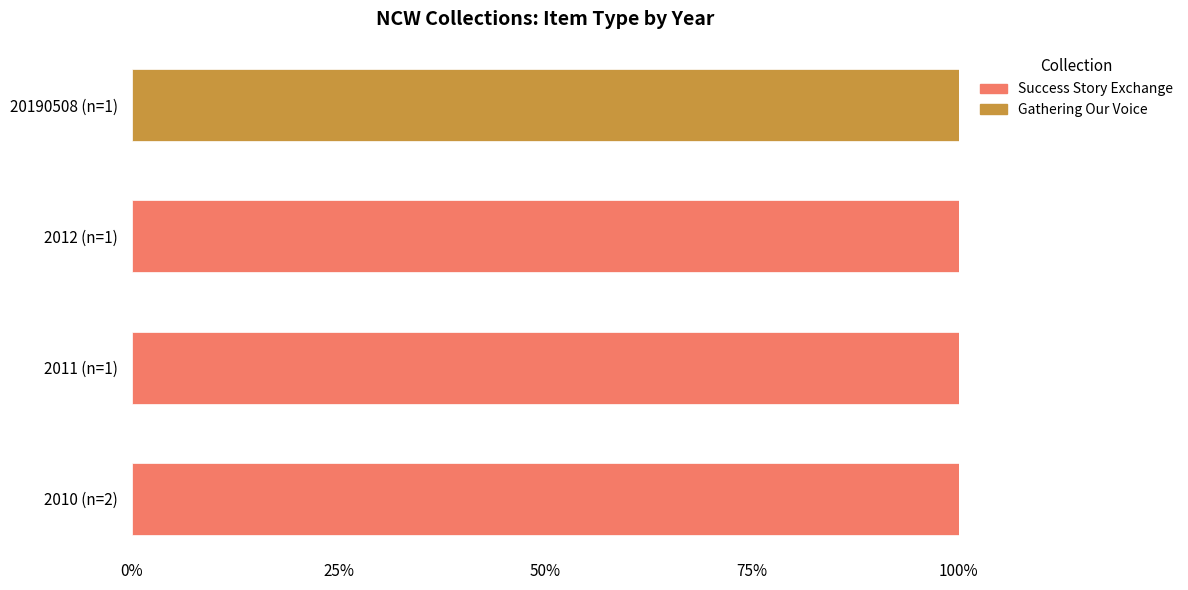

What is the sum of all Success Story Exchange values?

300